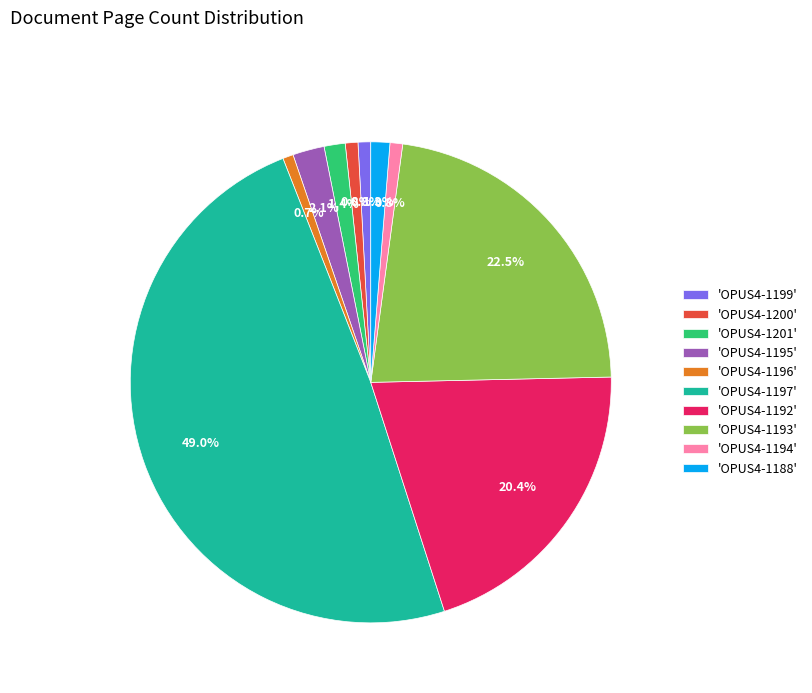

Between 'OPUS4-1193' and 'OPUS4-1199', which is larger?

'OPUS4-1193'